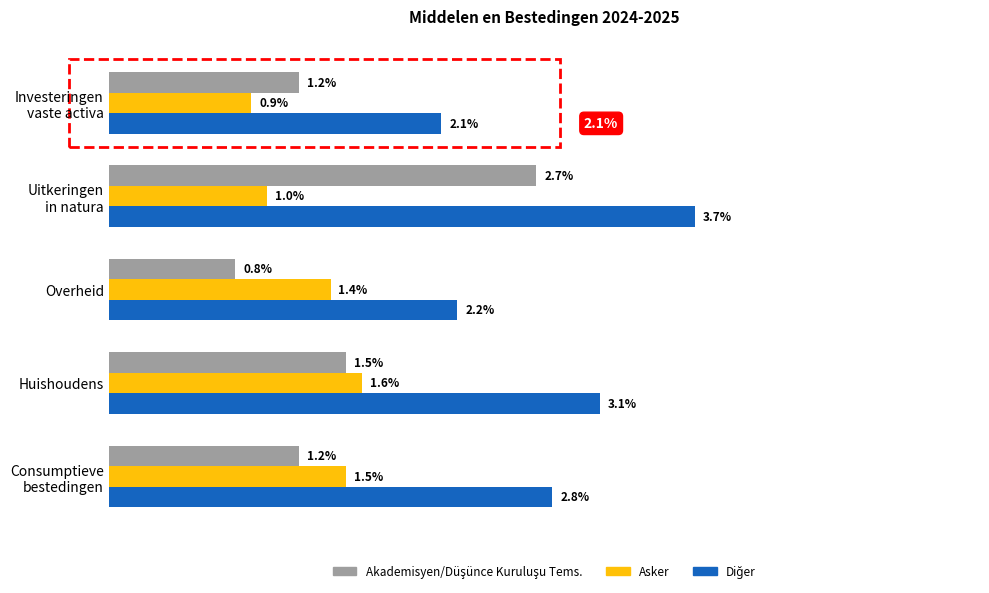

Which category has the lowest value across all series?

Overheid